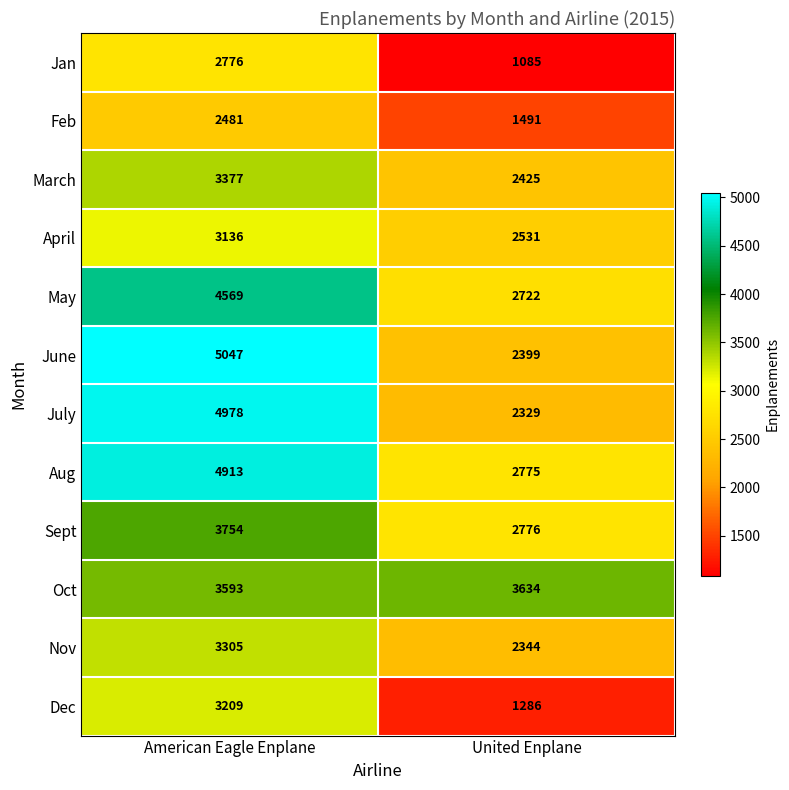

What value does the Aug series have at United Enplane, to the nearest 50?

2800